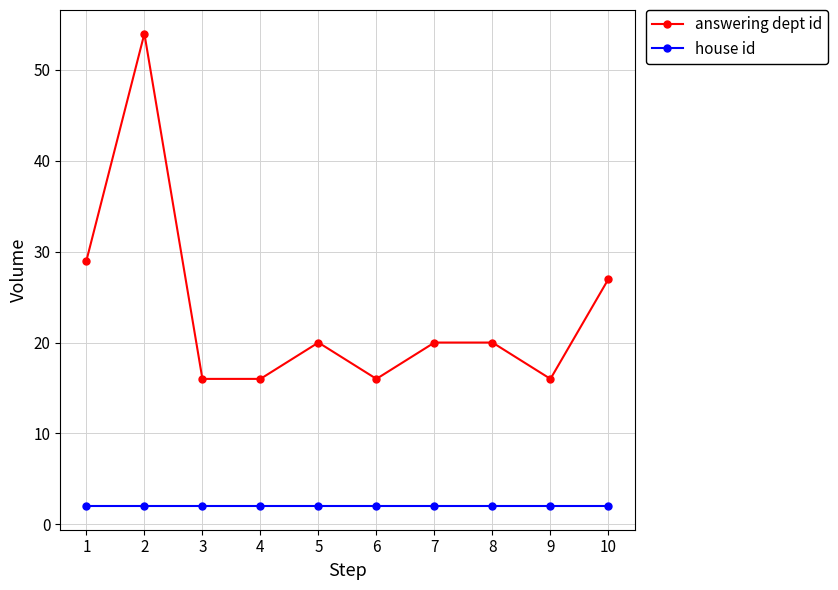

True or false: answering dept id and house id intersect in this chart.

False